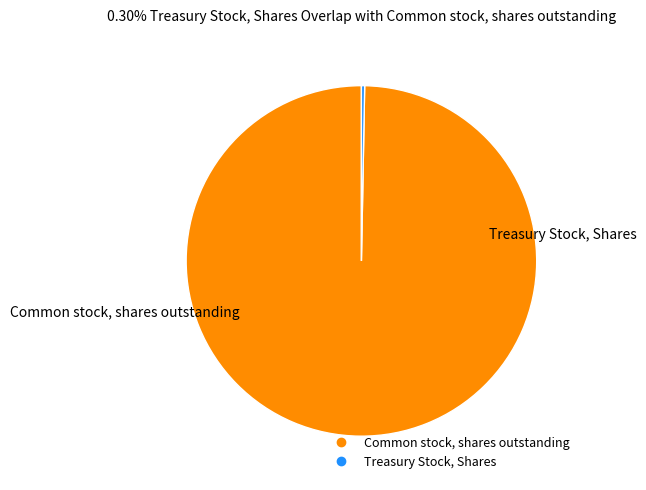

What is the smallest slice in the pie chart?

Treasury Stock, Shares